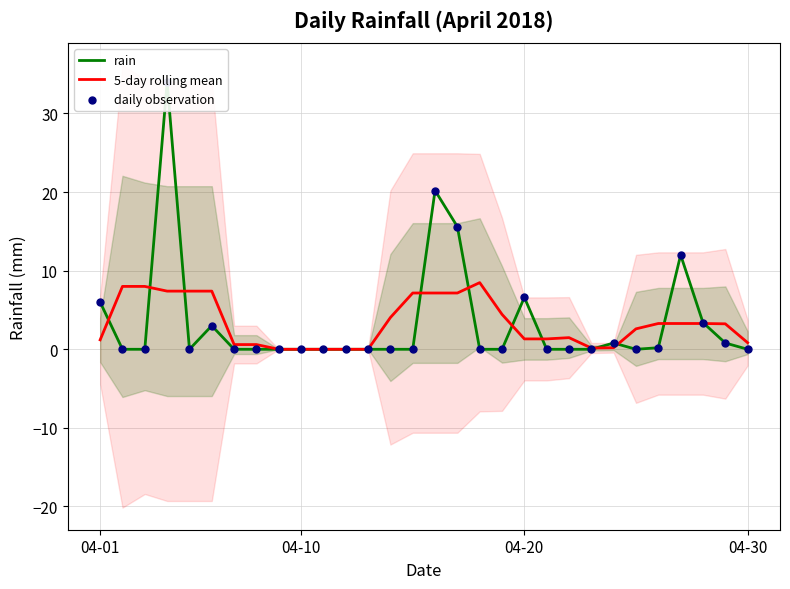

What is the total value across all series at 18?

4.4